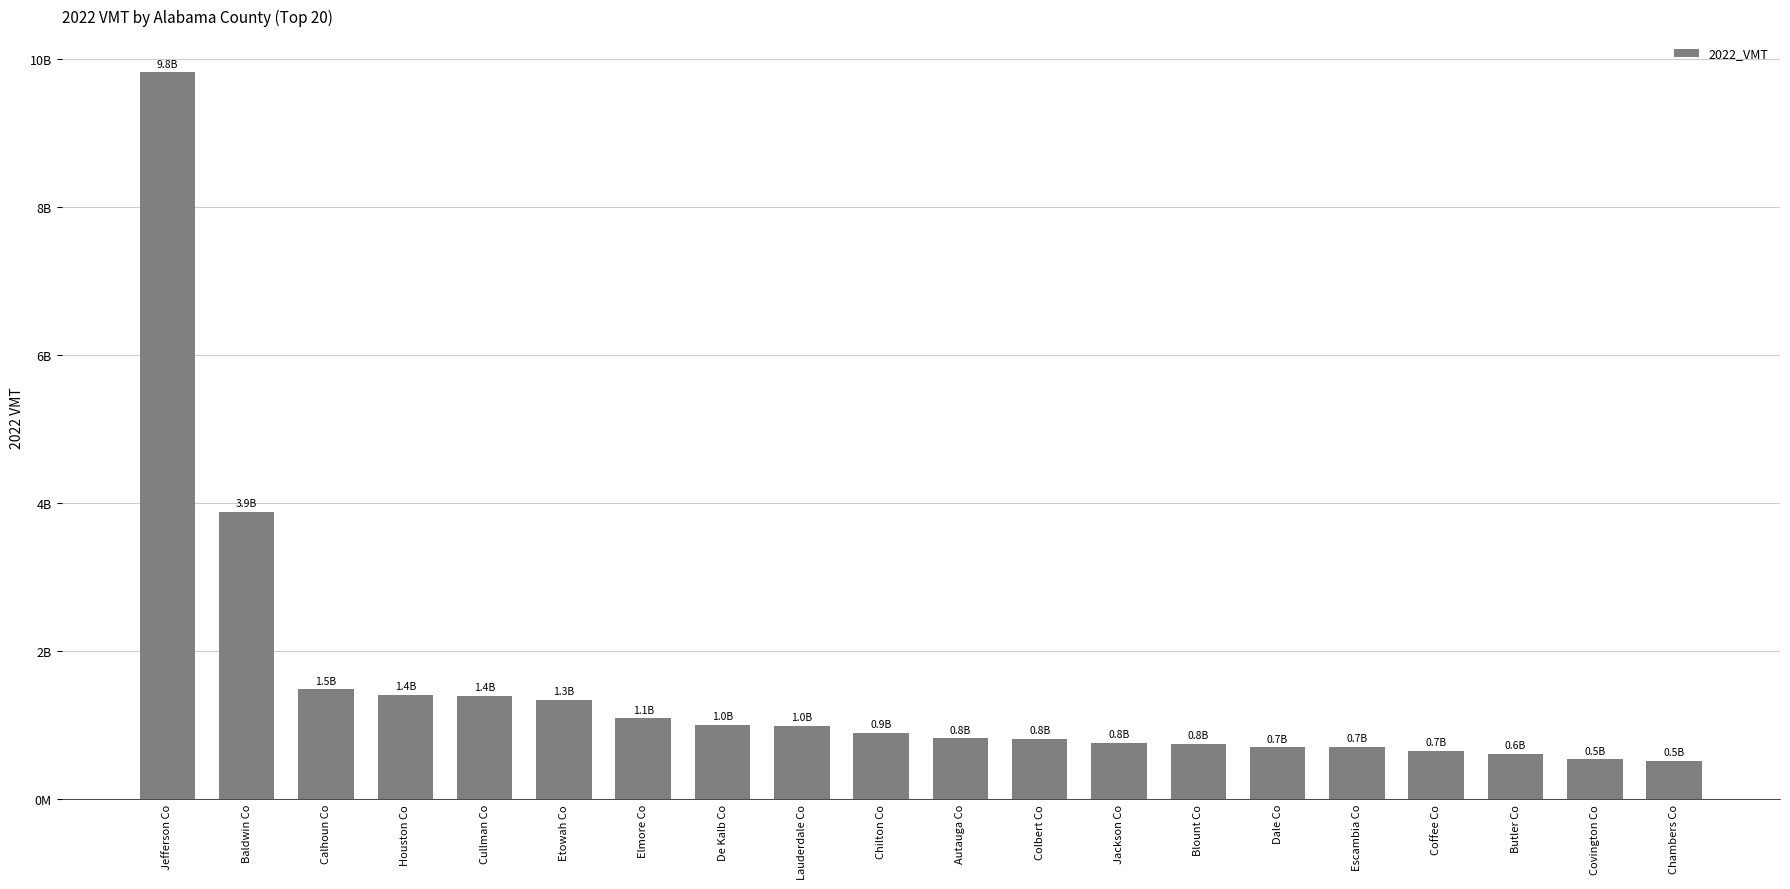

Between Covington Co and Jefferson Co, which is larger?

Jefferson Co